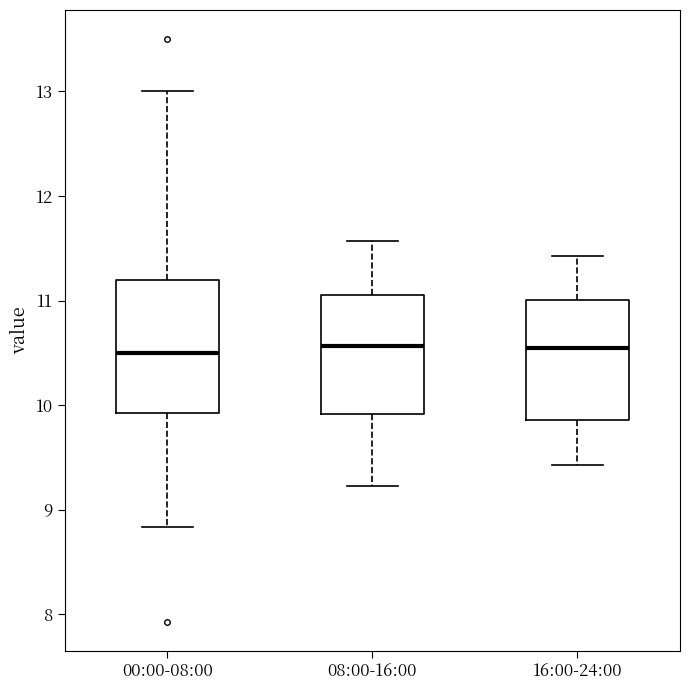

Where is the upper edge of the box for 16:00-24:00 on the y-axis? The values are not printed on the chart, so give them approximately, as read against the axis.

11.0